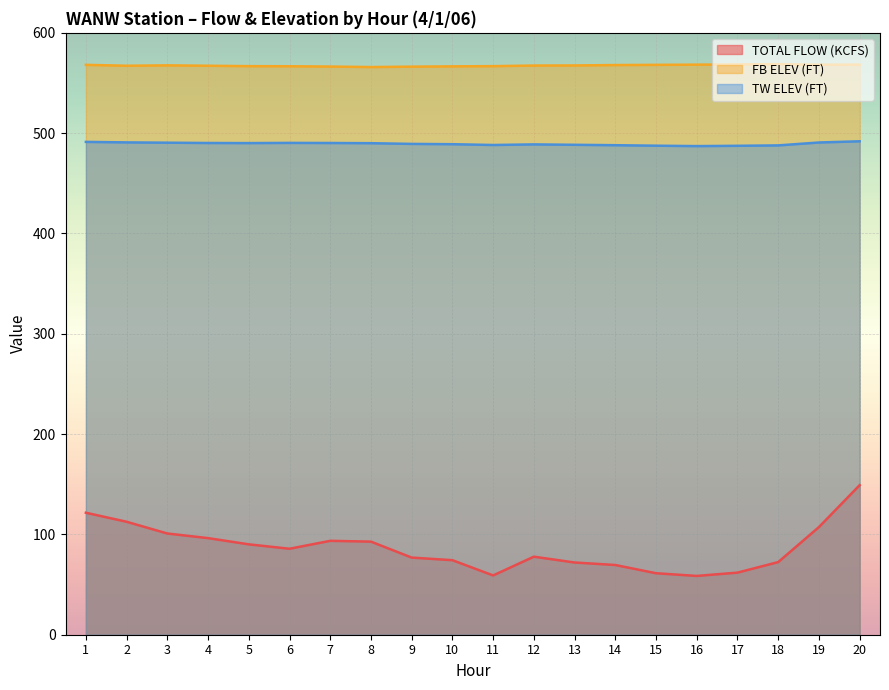

The value of TW ELEV (FT) at 10 is 489.0. True or false?

True